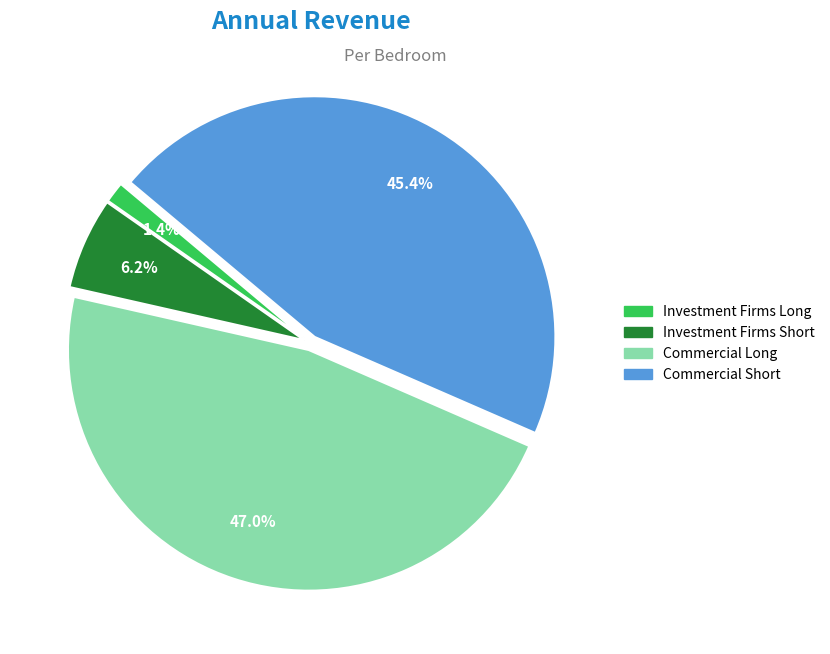

How many slices are in this pie chart?

4